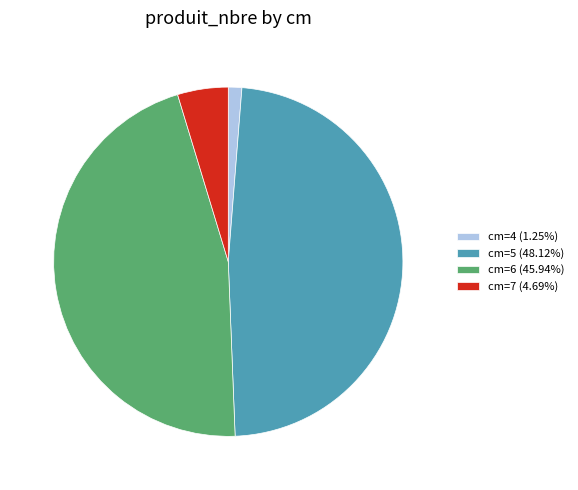

Approximately how many times larger is the value at cm=5 (48.12%) compared to cm=4 (1.25%)?

38.5